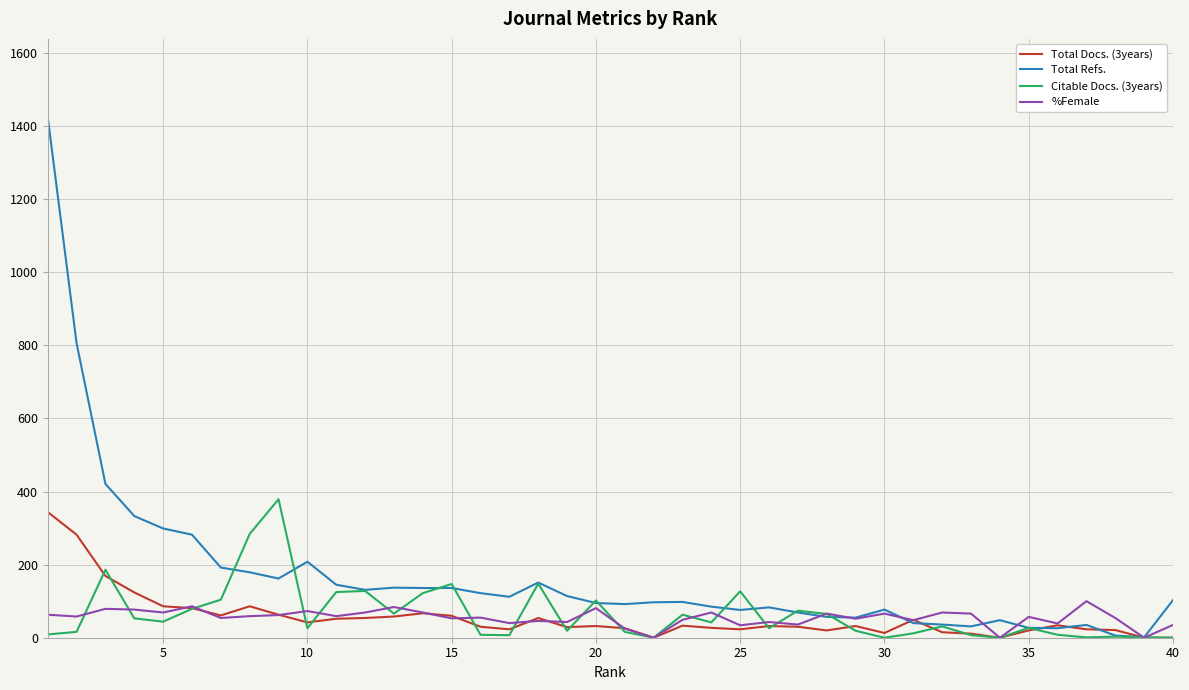

Which series has the largest total across all categories?

Total Refs.